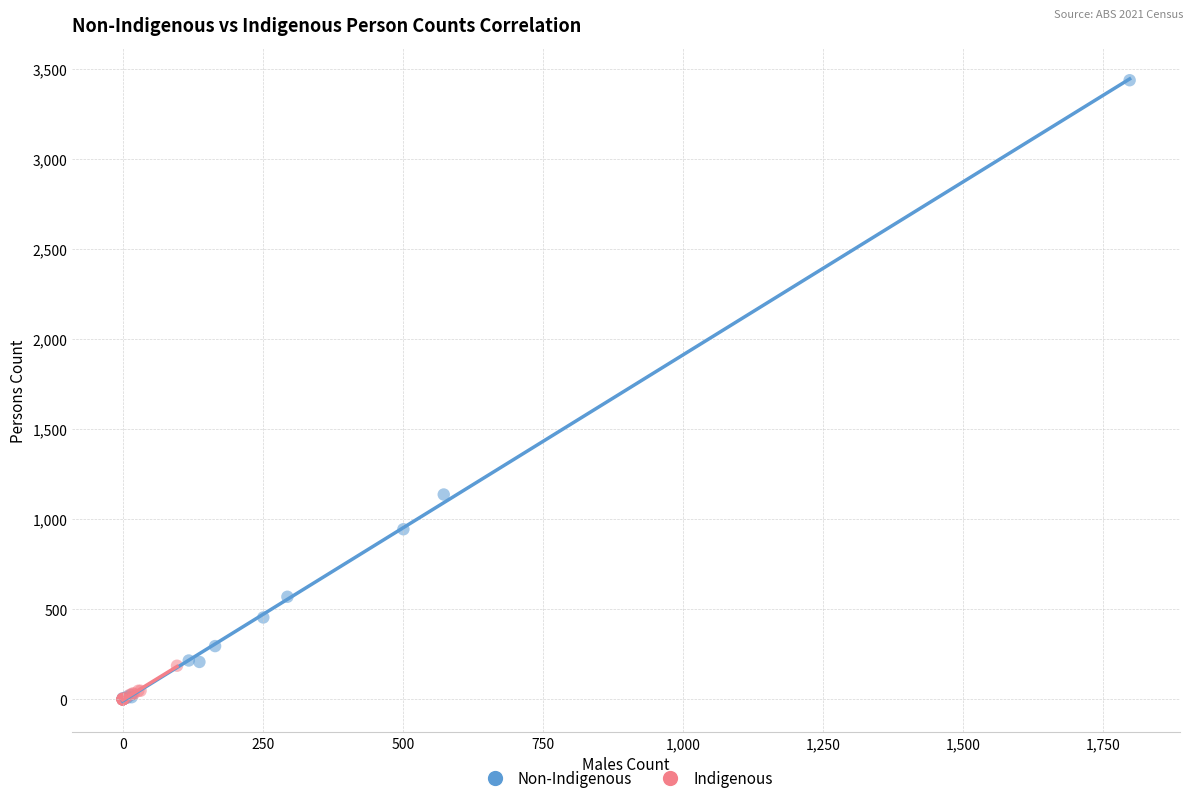

Which series reaches the maximum Y coordinate?

Non-Indigenous